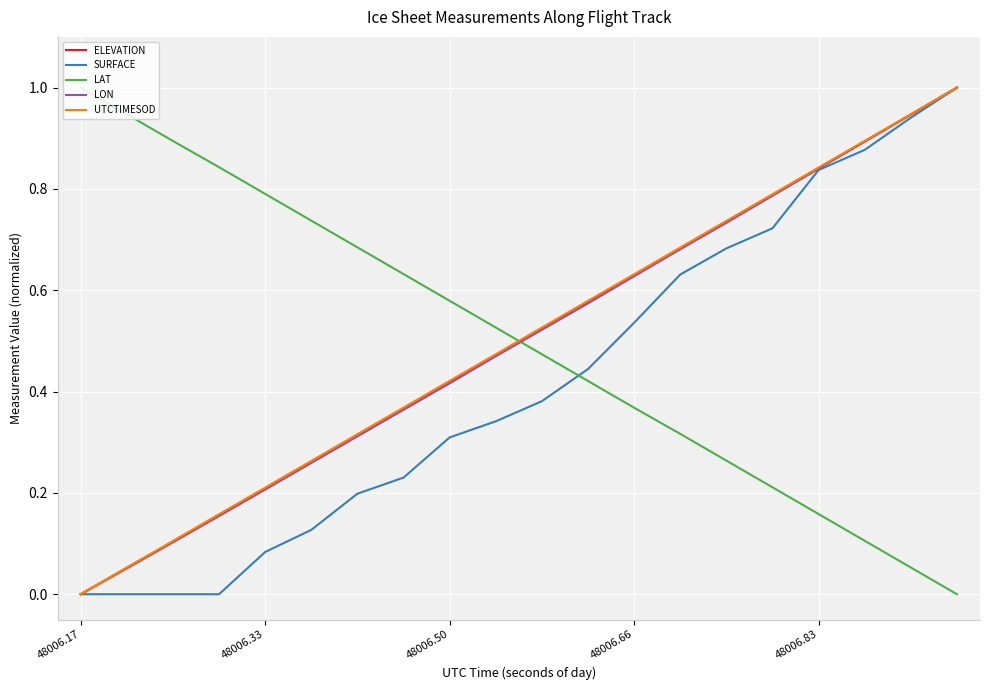

After their last crossing, which series has the higher values: LAT or ELEVATION?

ELEVATION